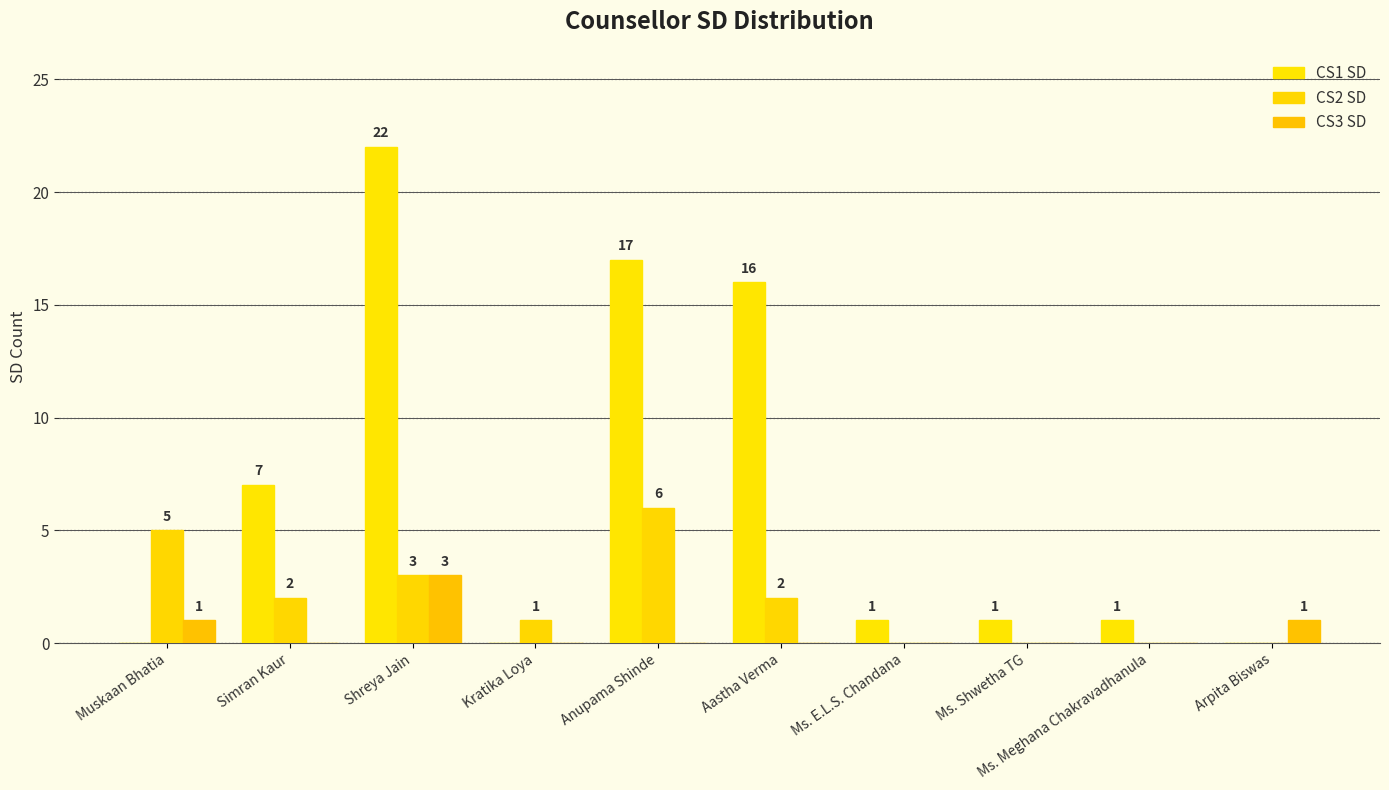

What is the difference between the CS3 SD values at Ms. Shwetha TG and Muskaan Bhatia?

1